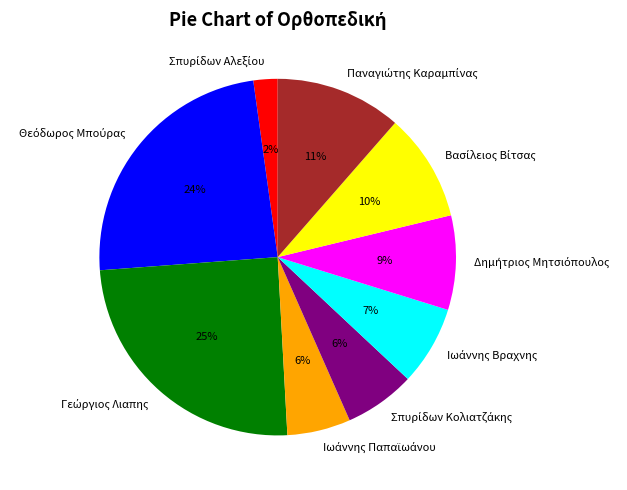

To the nearest percent, what is the average slice percentage?

11%